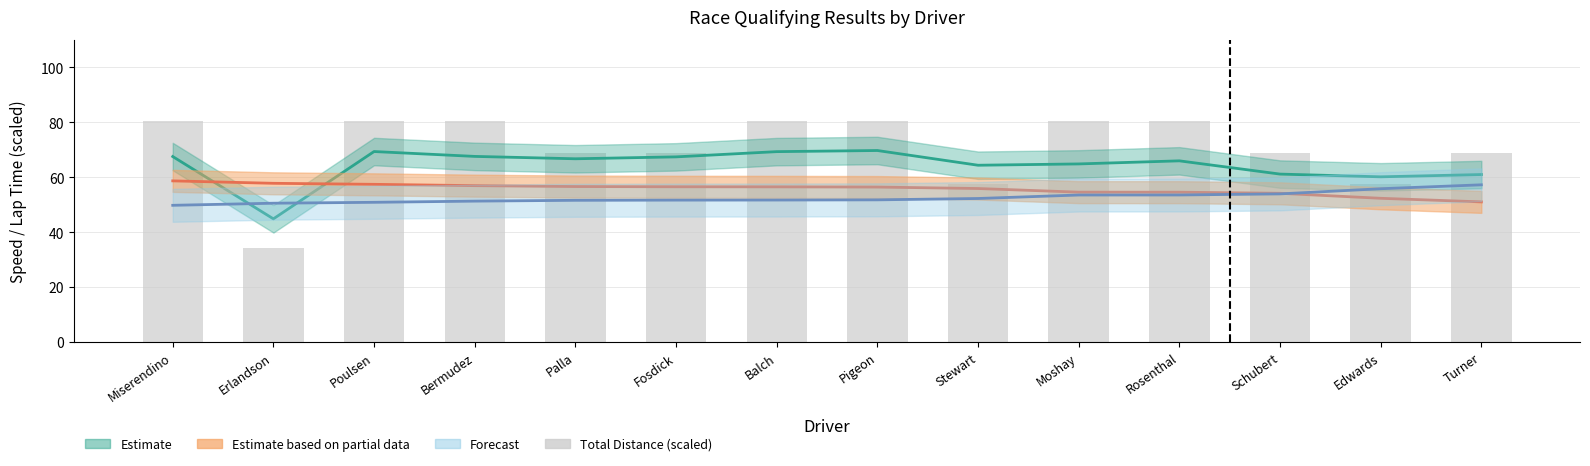

Approximately how many times larger is the value at Bermudez compared to Erlandson?

2.3